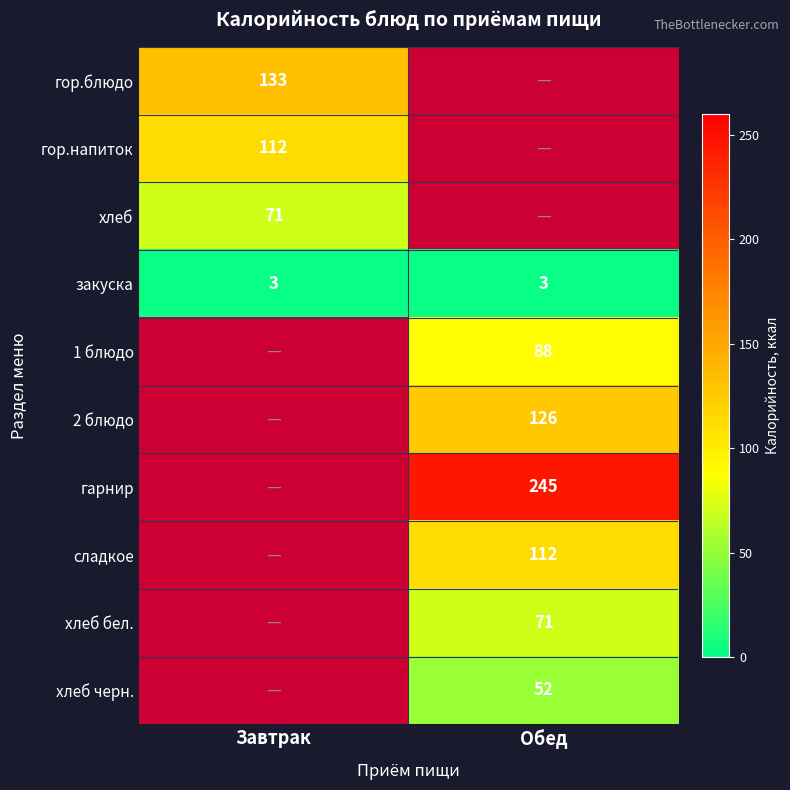

At which category does the chart reach its minimum across all series?

Завтрак